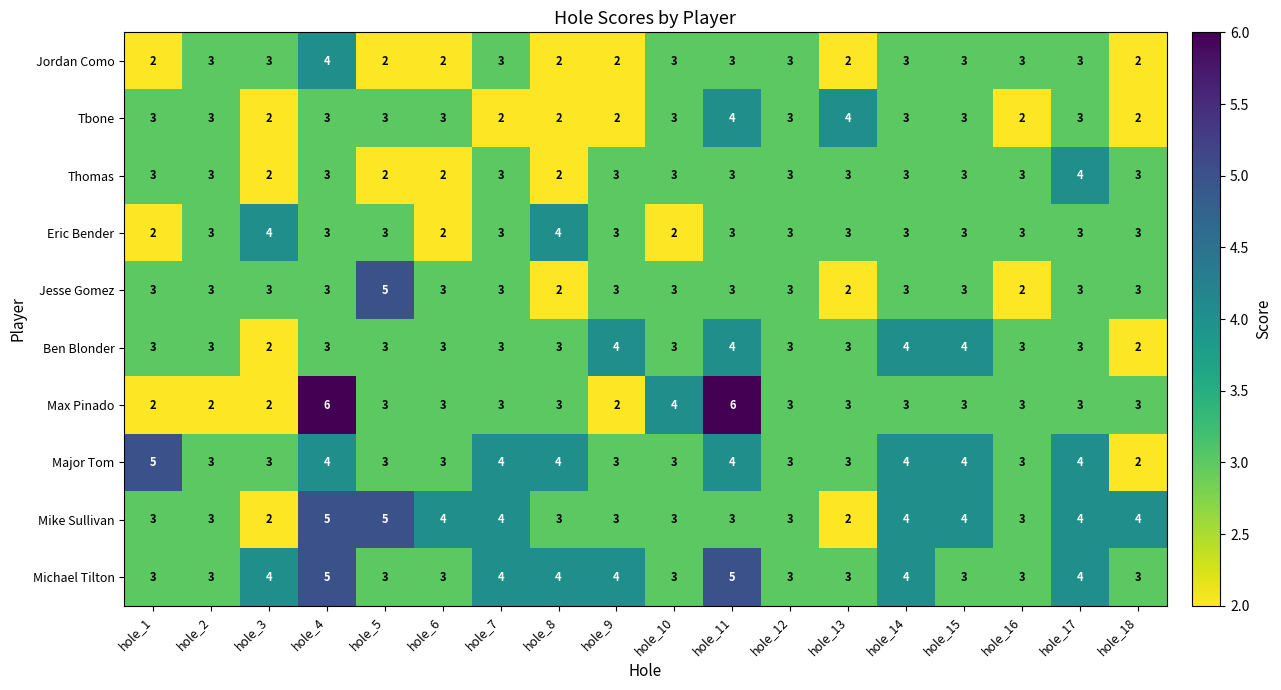

At which label does Major Tom reach its peak?

hole_1